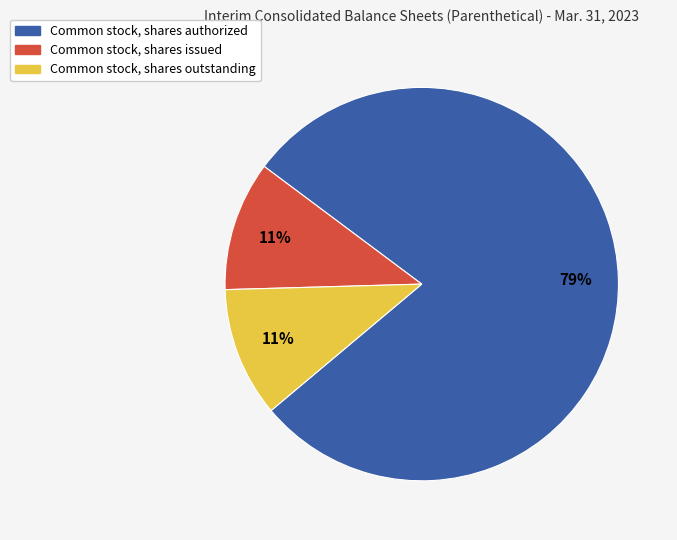

True or false: Common stock, shares authorized accounts for 67% of the total.

False